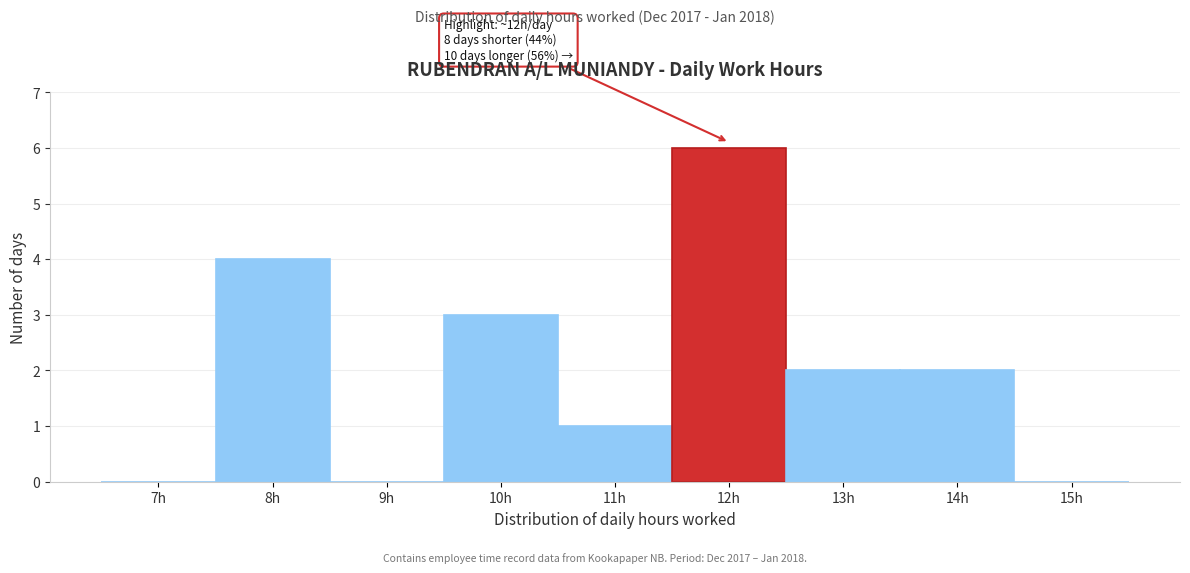

Reading left to right, extract all data points from this chart.

7h=0	8h=4	9h=0	10h=3	11h=1	12h=6	13h=2	14h=2	15h=0